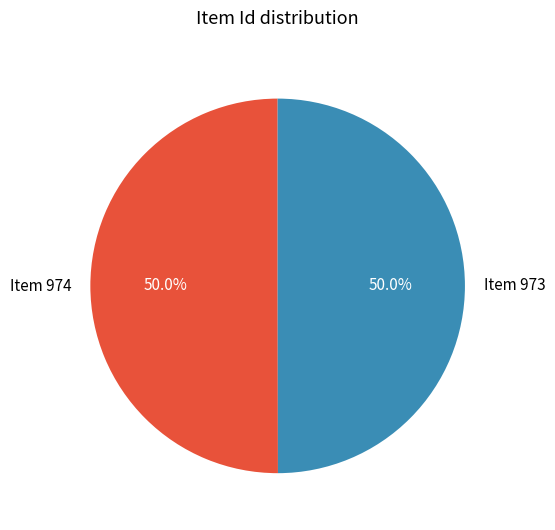

What is the ratio of the value at Item 974 to the value at Item 973?

1.0